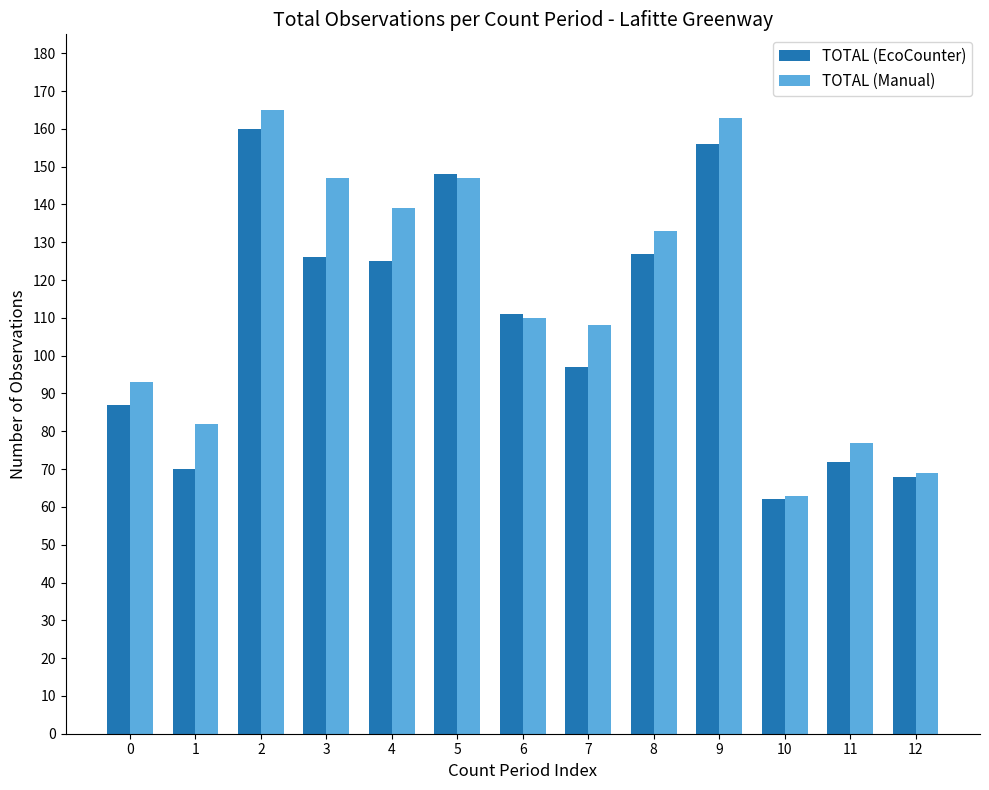

What is the highest value of the TOTAL (EcoCounter) series?

160